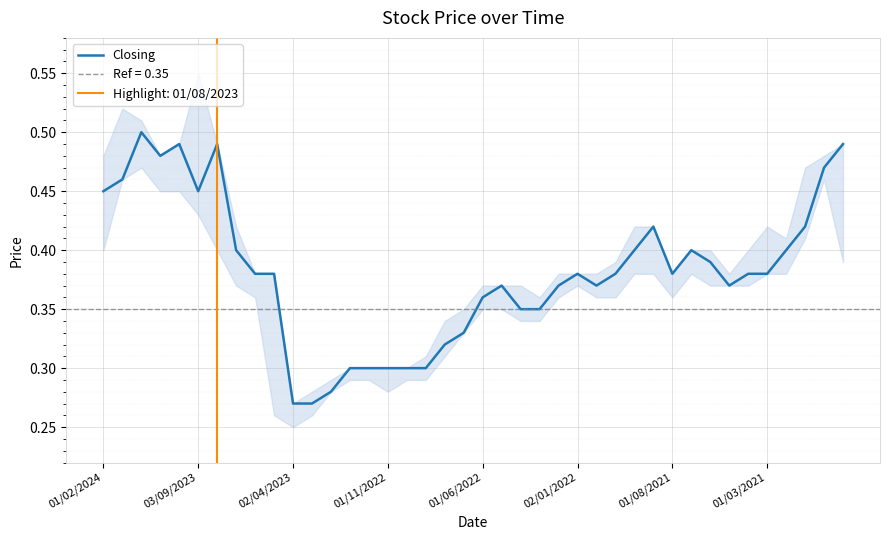

What is the change in value from 32 to 38?

+0.1